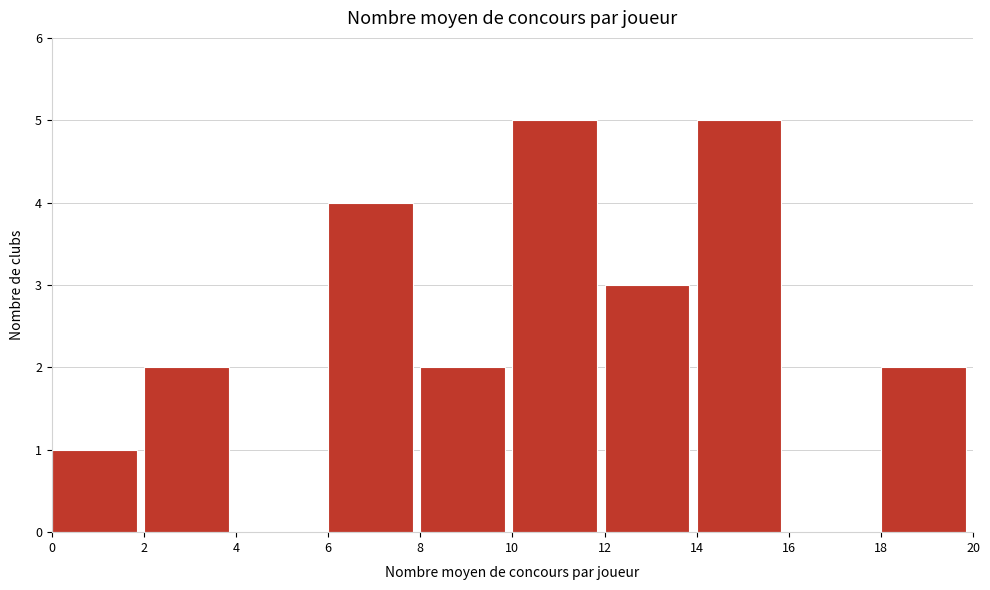

How tall is the bar that spans 14 to 16 on the x-axis? The values are not printed on the chart, so give them approximately, as read against the axis.

5